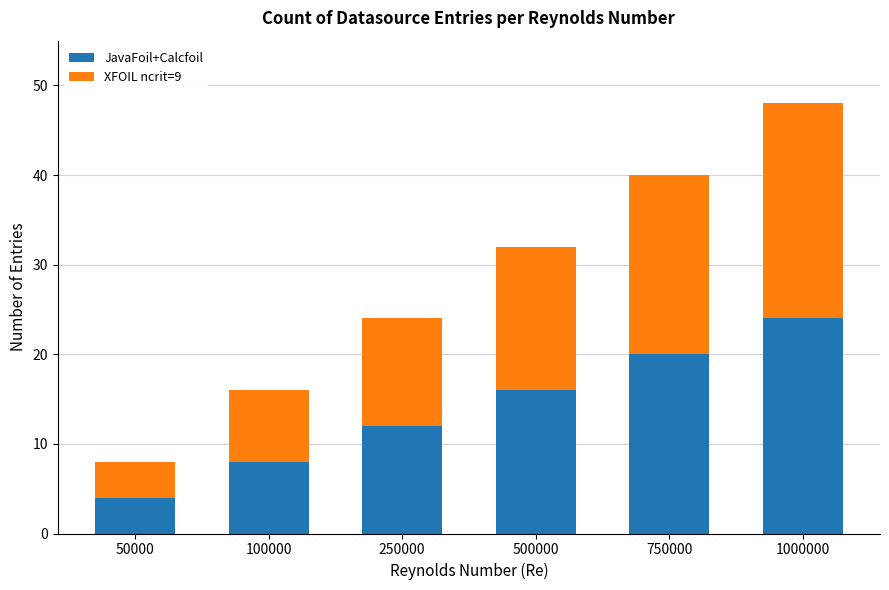

Which category has the highest value in the JavaFoil+Calcfoil series?

1000000